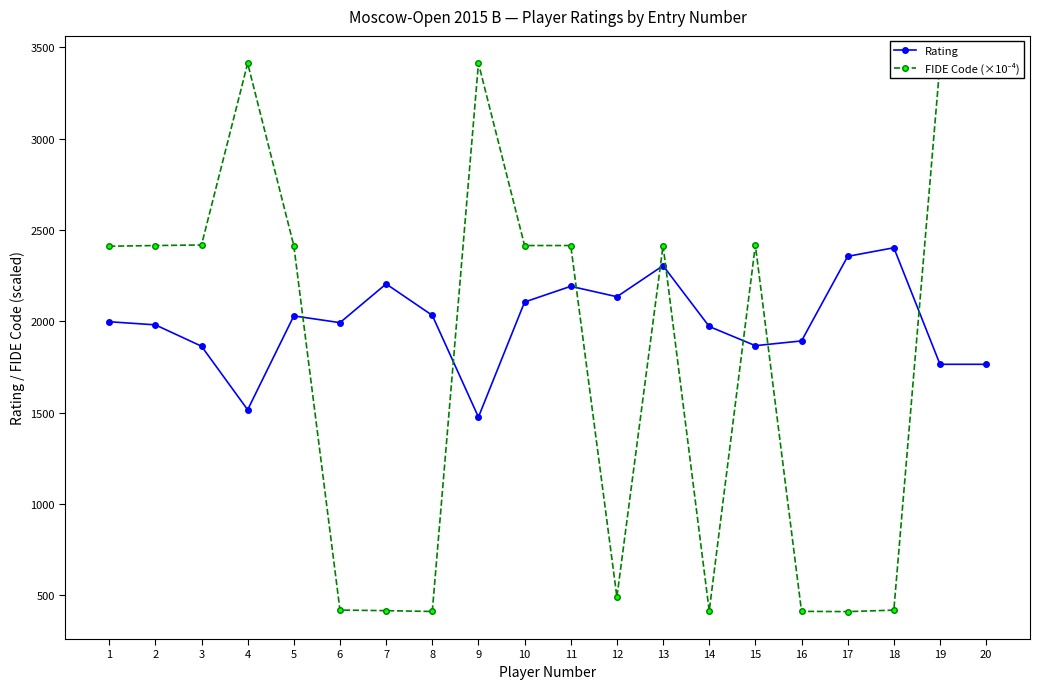

What is the value of the Rating point at the 16th from the left?

1892.0